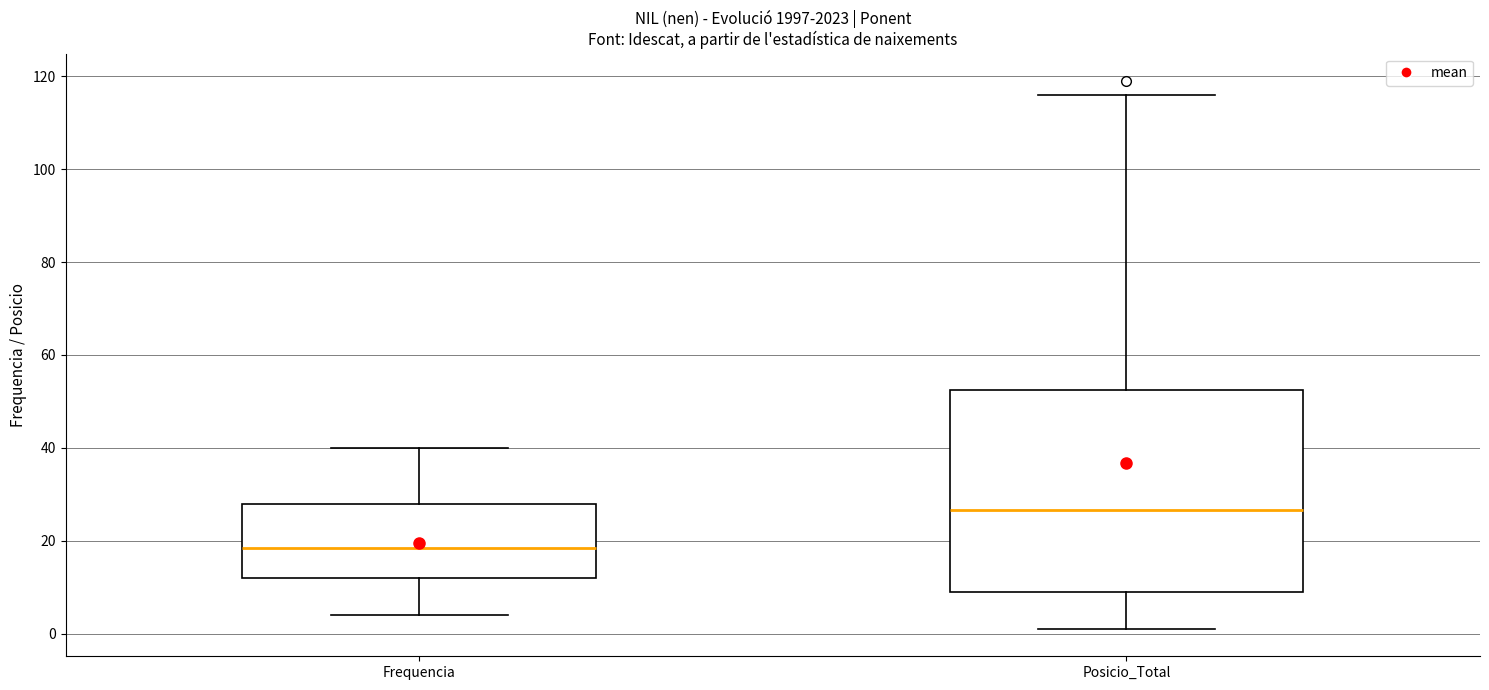

Reading left to right, read every box against the y-axis: the position of its median line, the range the box covers, and the ends of its whiskers. The values are not printed on the chart, so give them approximately, as read against the axis.

Frequencia: median 18, box 12 to 28, whiskers 4 to 40
Posicio_Total: median 26, box 10 to 52, whiskers 2 to 116